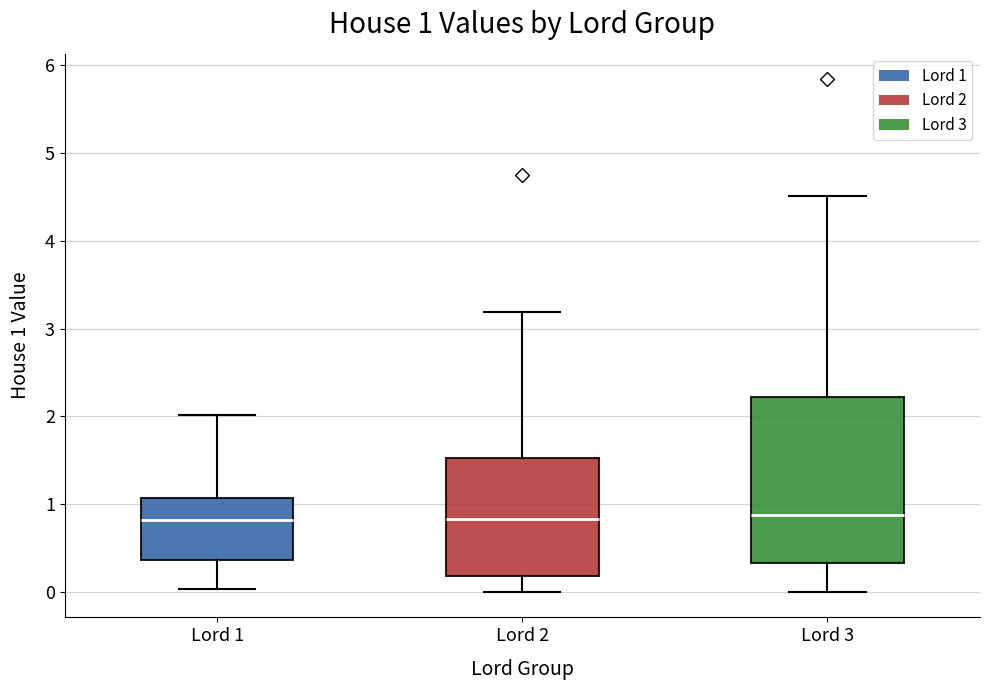

Which box is the tallest, from its lower edge to its upper edge?

Lord 3